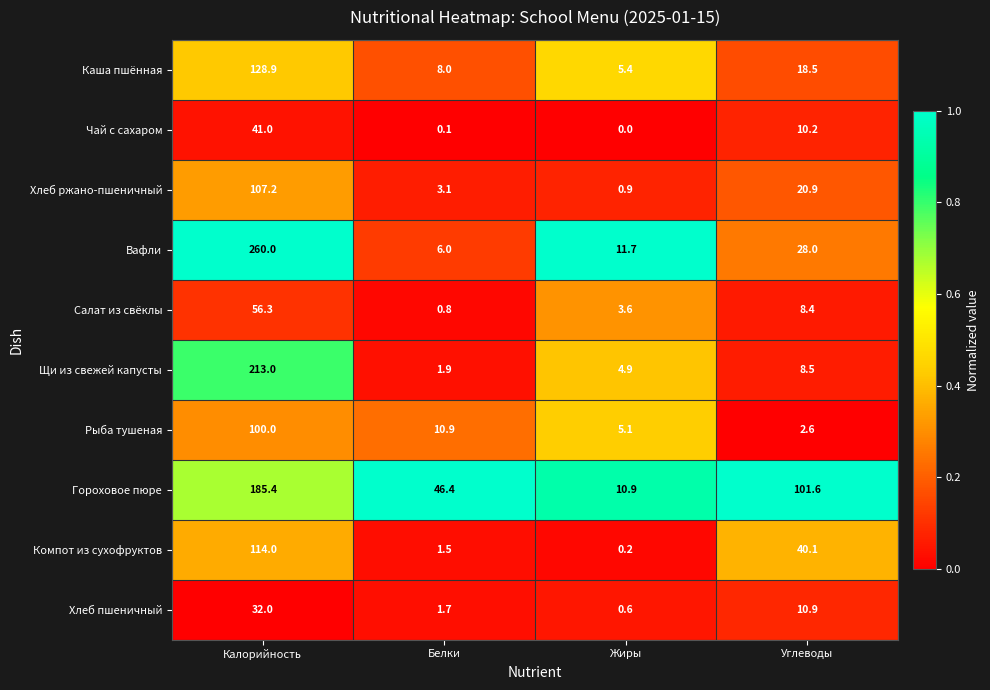

What is the sum of all Рыба тушеная values?

118.6